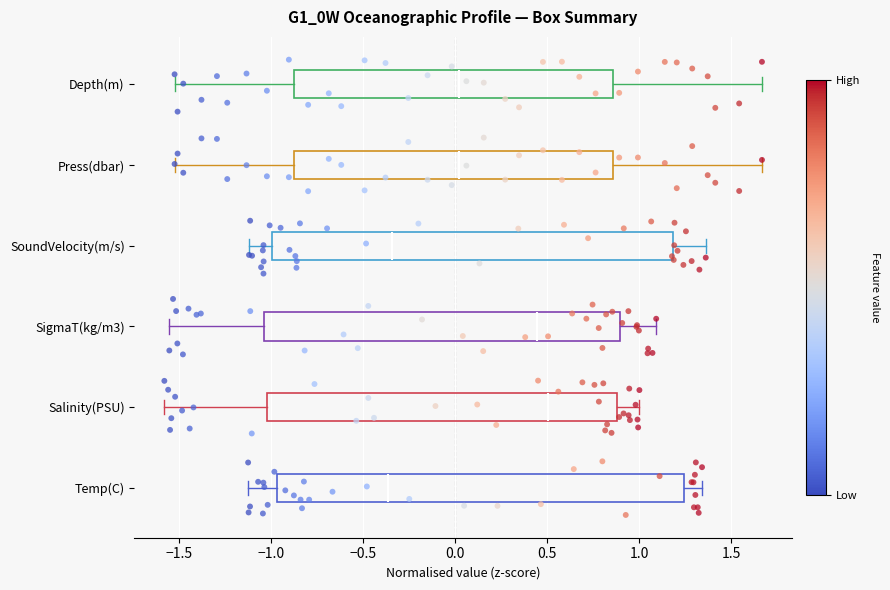

Reading bottom to top, read every box against the x-axis: the position of its median line, the range the box covers, and the ends of its whiskers. The values are not printed on the chart, so give them approximately, as read against the axis.

Temp(C): median -0.35, box -0.95 to 1.25, whiskers -1.10 to 1.35
Salinity(PSU): median 0.50, box -1.00 to 0.90, whiskers -1.60 to 1.00
SigmaT(kg/m3): median 0.45, box -1.05 to 0.90, whiskers -1.55 to 1.10
SoundVelocity(m/s): median -0.35, box -1.00 to 1.20, whiskers -1.10 to 1.35
Press(dbar): median 0.00, box -0.90 to 0.85, whiskers -1.50 to 1.65
Depth(m): median 0.00, box -0.90 to 0.85, whiskers -1.50 to 1.65